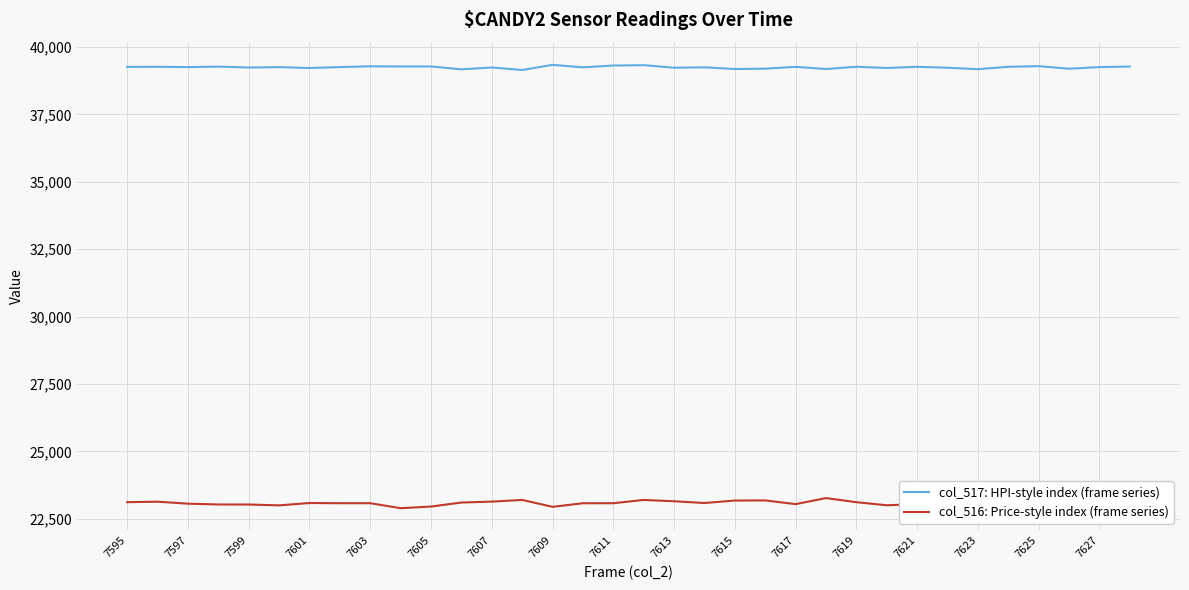

True or false: col_517: HPI-style index (frame series) has a value of 39267 at 7621.

True